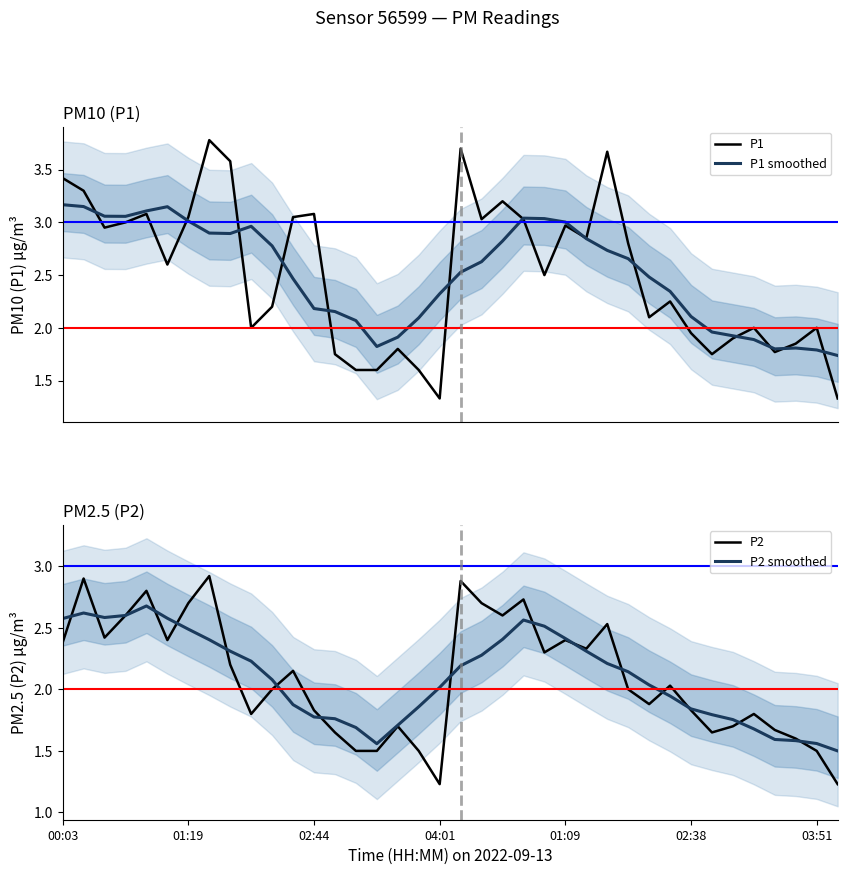

True or false: P1 smoothed has a value of 3.0 at 9.

True